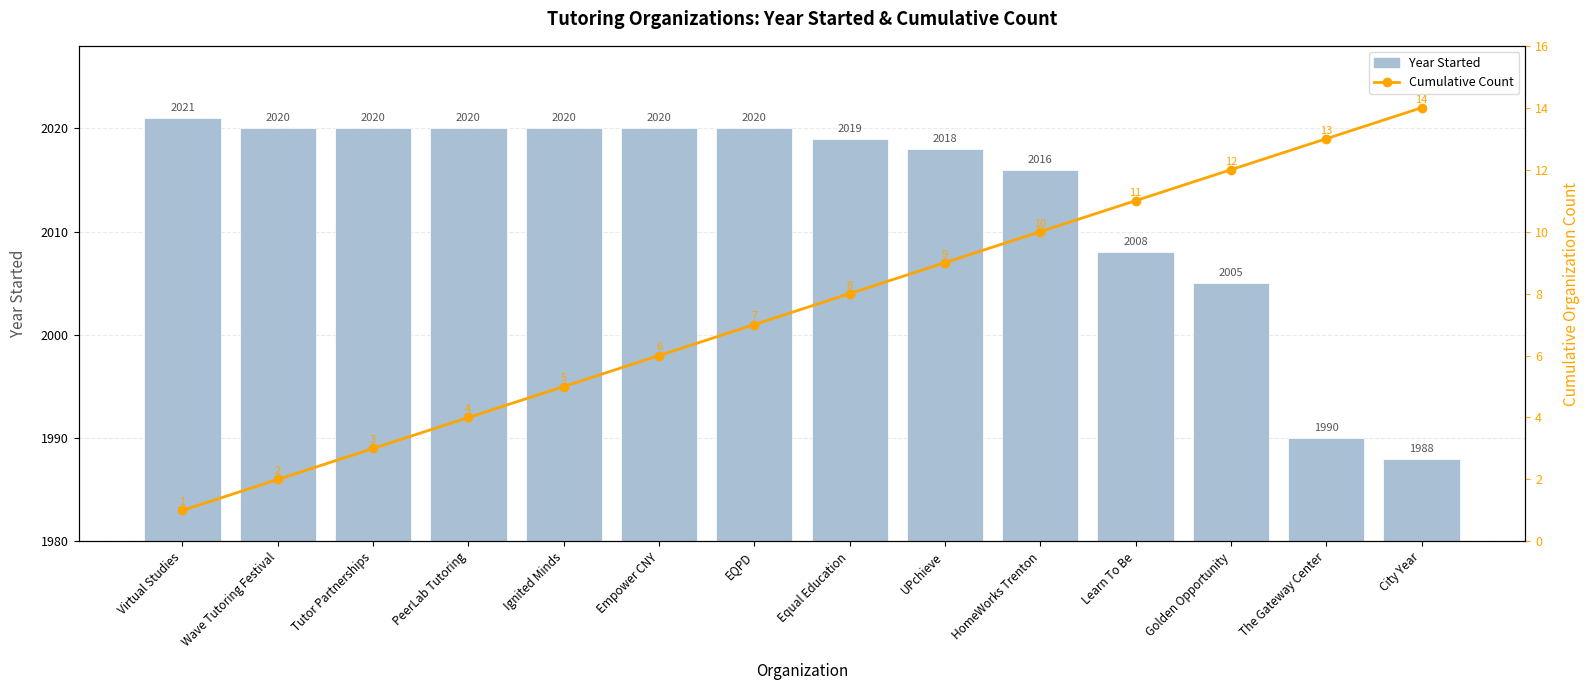

What is the difference between the Cumulative Count values at Virtual Studies and Empower CNY?

5